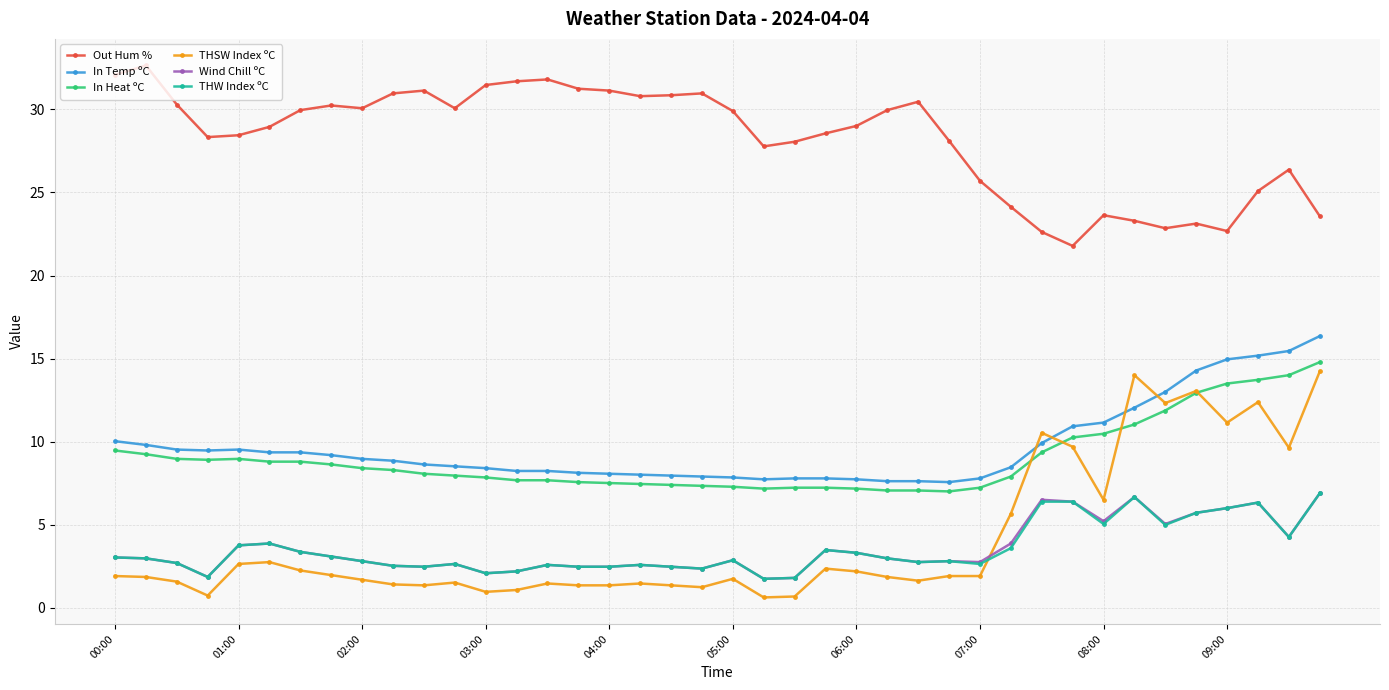

True or false: In Heat ºC has more than 0 interior local peaks.

True